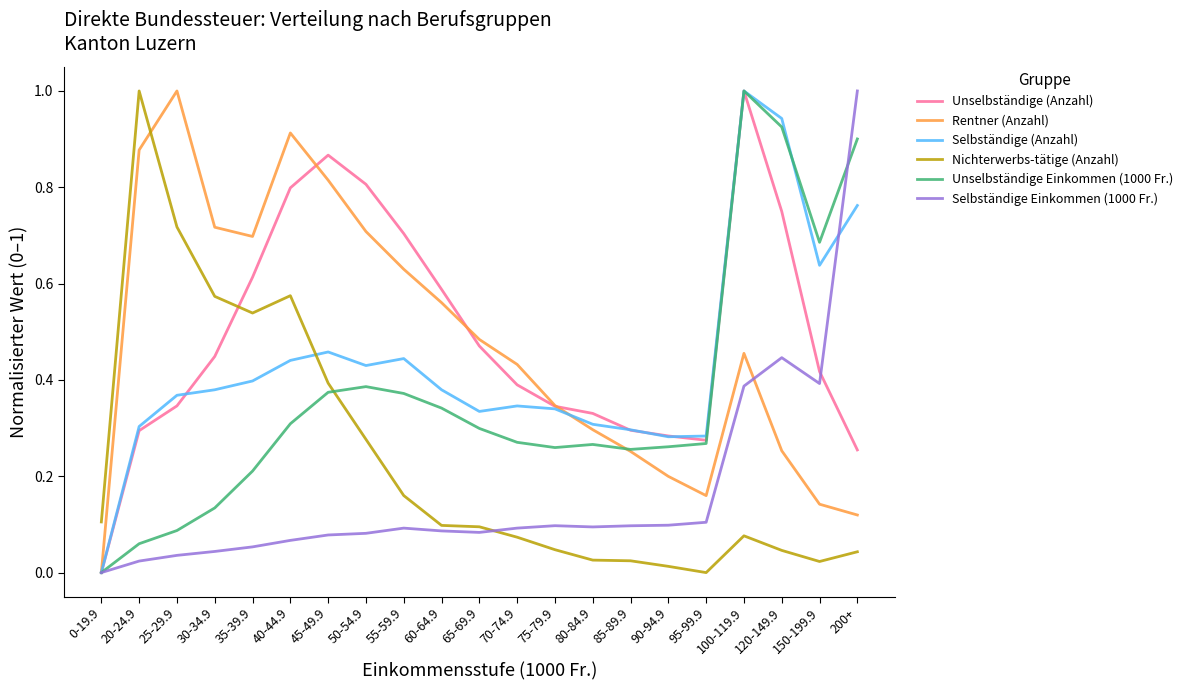

How many lines are shown in the chart?

6